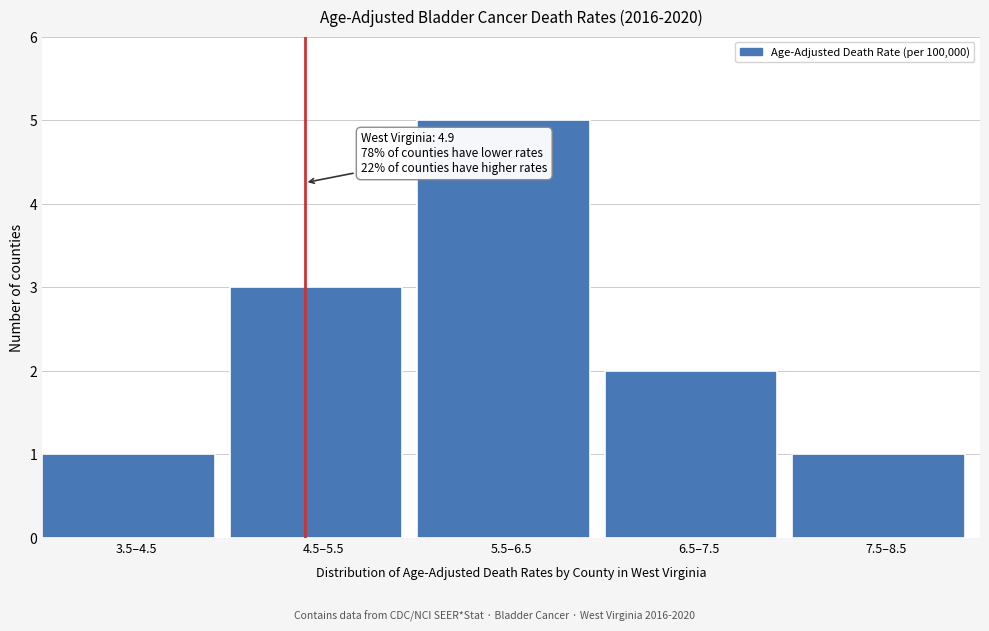

Reading right to left, extract all data points from this chart.

1	2	5	3	1